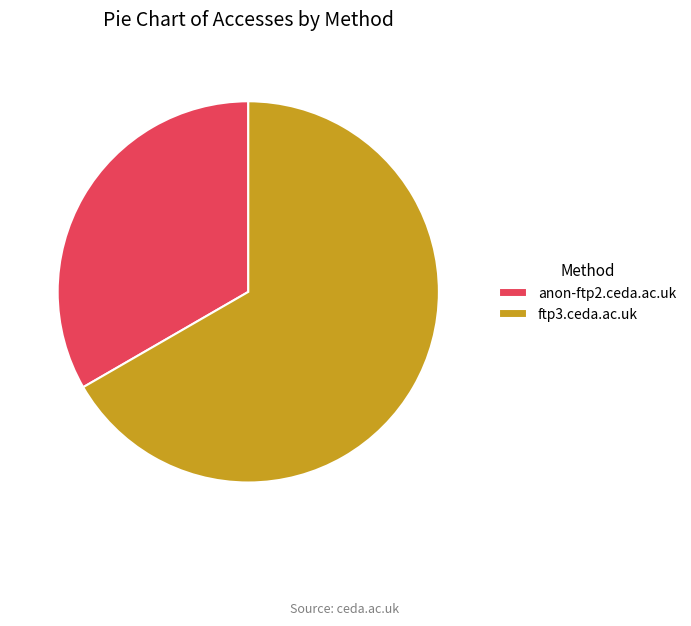

How many segments does this pie chart have?

2